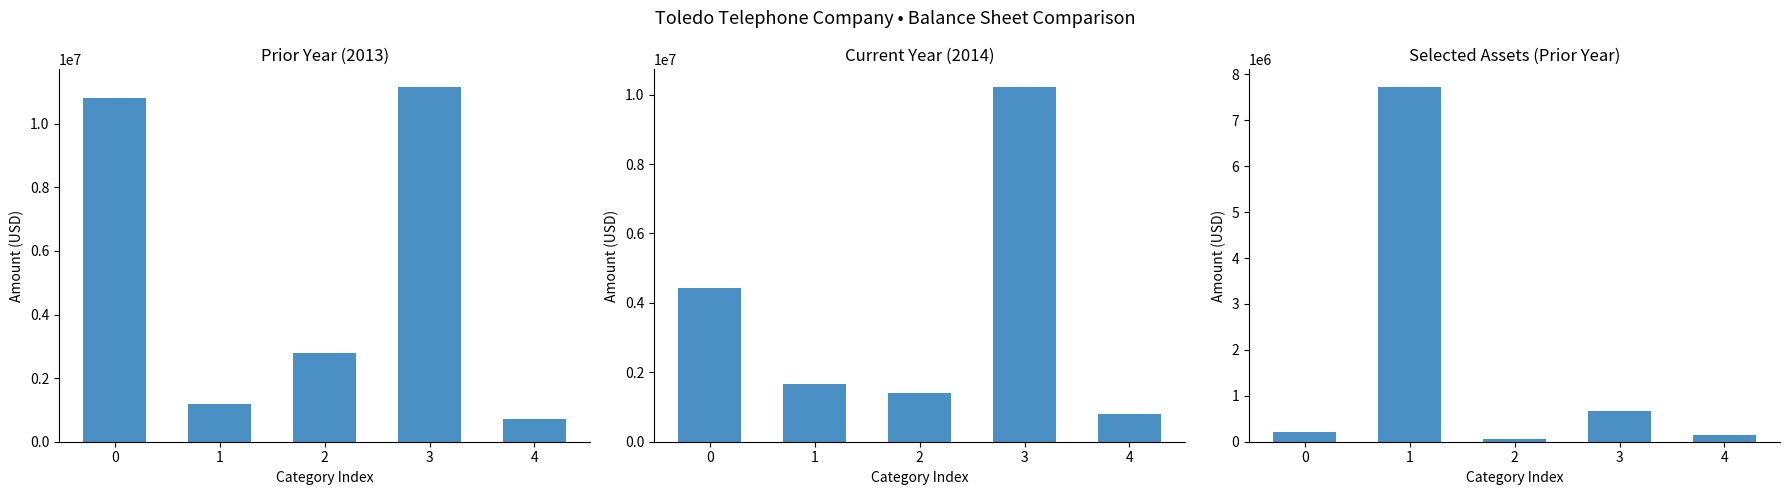

What is the sum of the Current Year (2014) values at 3 and 4?

11009738